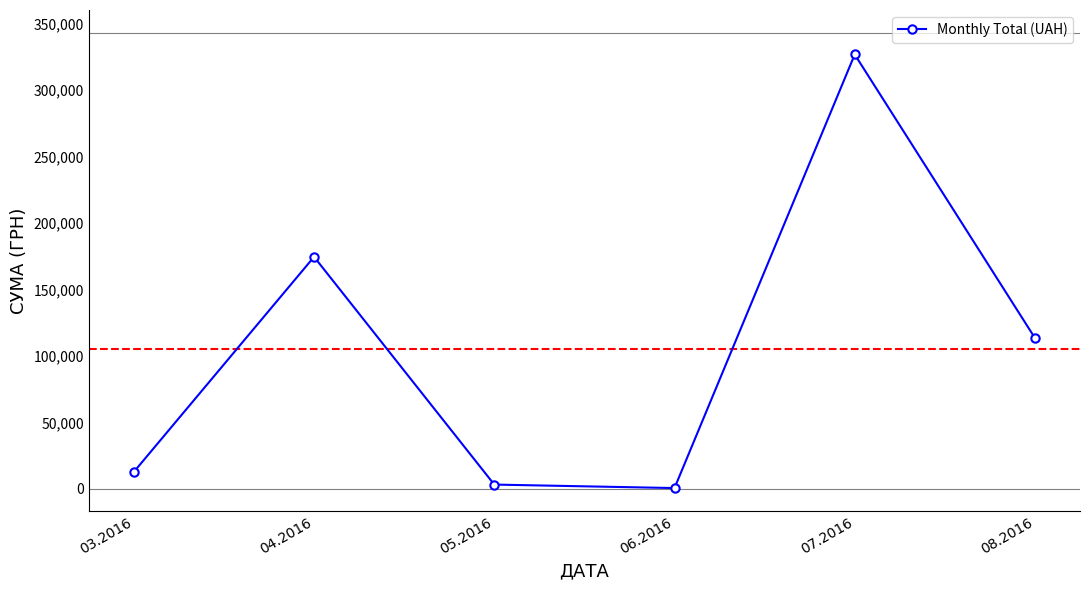

How many interior local peaks (higher than both neighbors) does the data have?

2